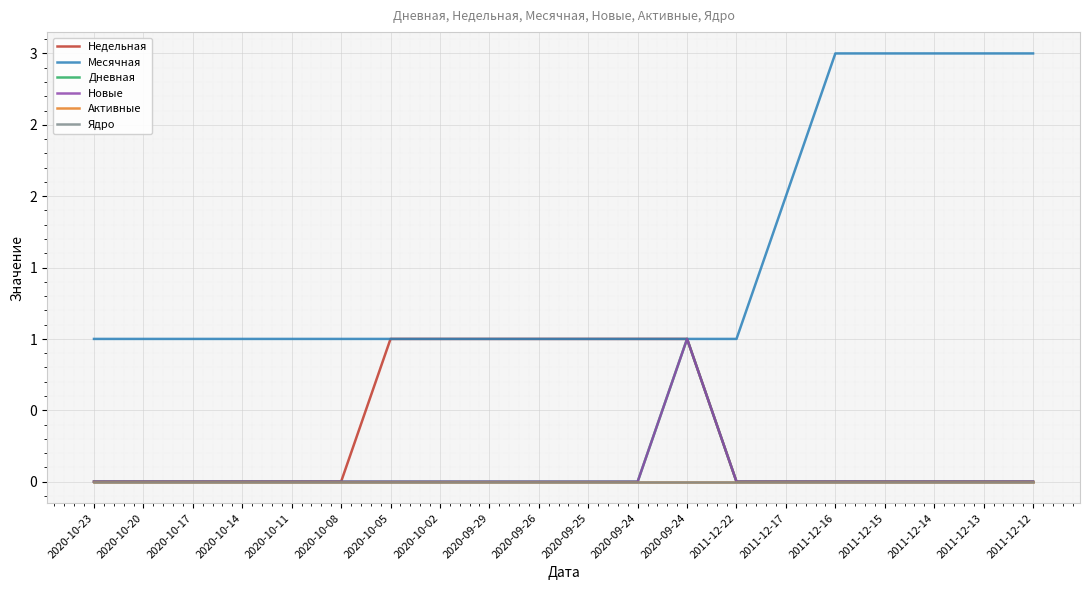

Between 2020-10-23 and 2020-10-11, which is larger?

2020-10-23